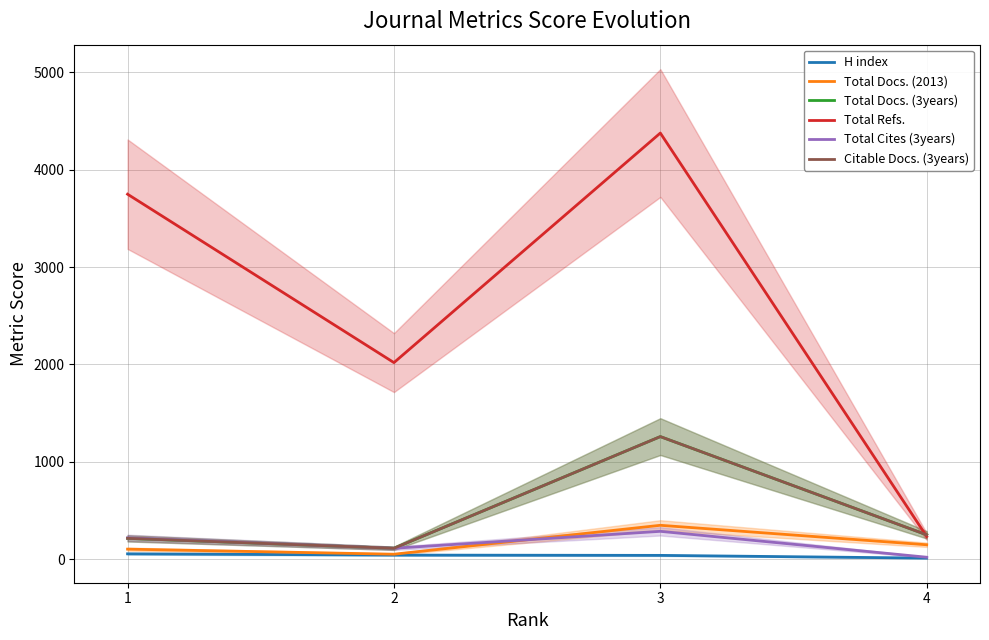

What are all the series names shown in the legend?

H index, Total Docs. (2013), Total Docs. (3years), Total Refs., Total Cites (3years), Citable Docs. (3years)